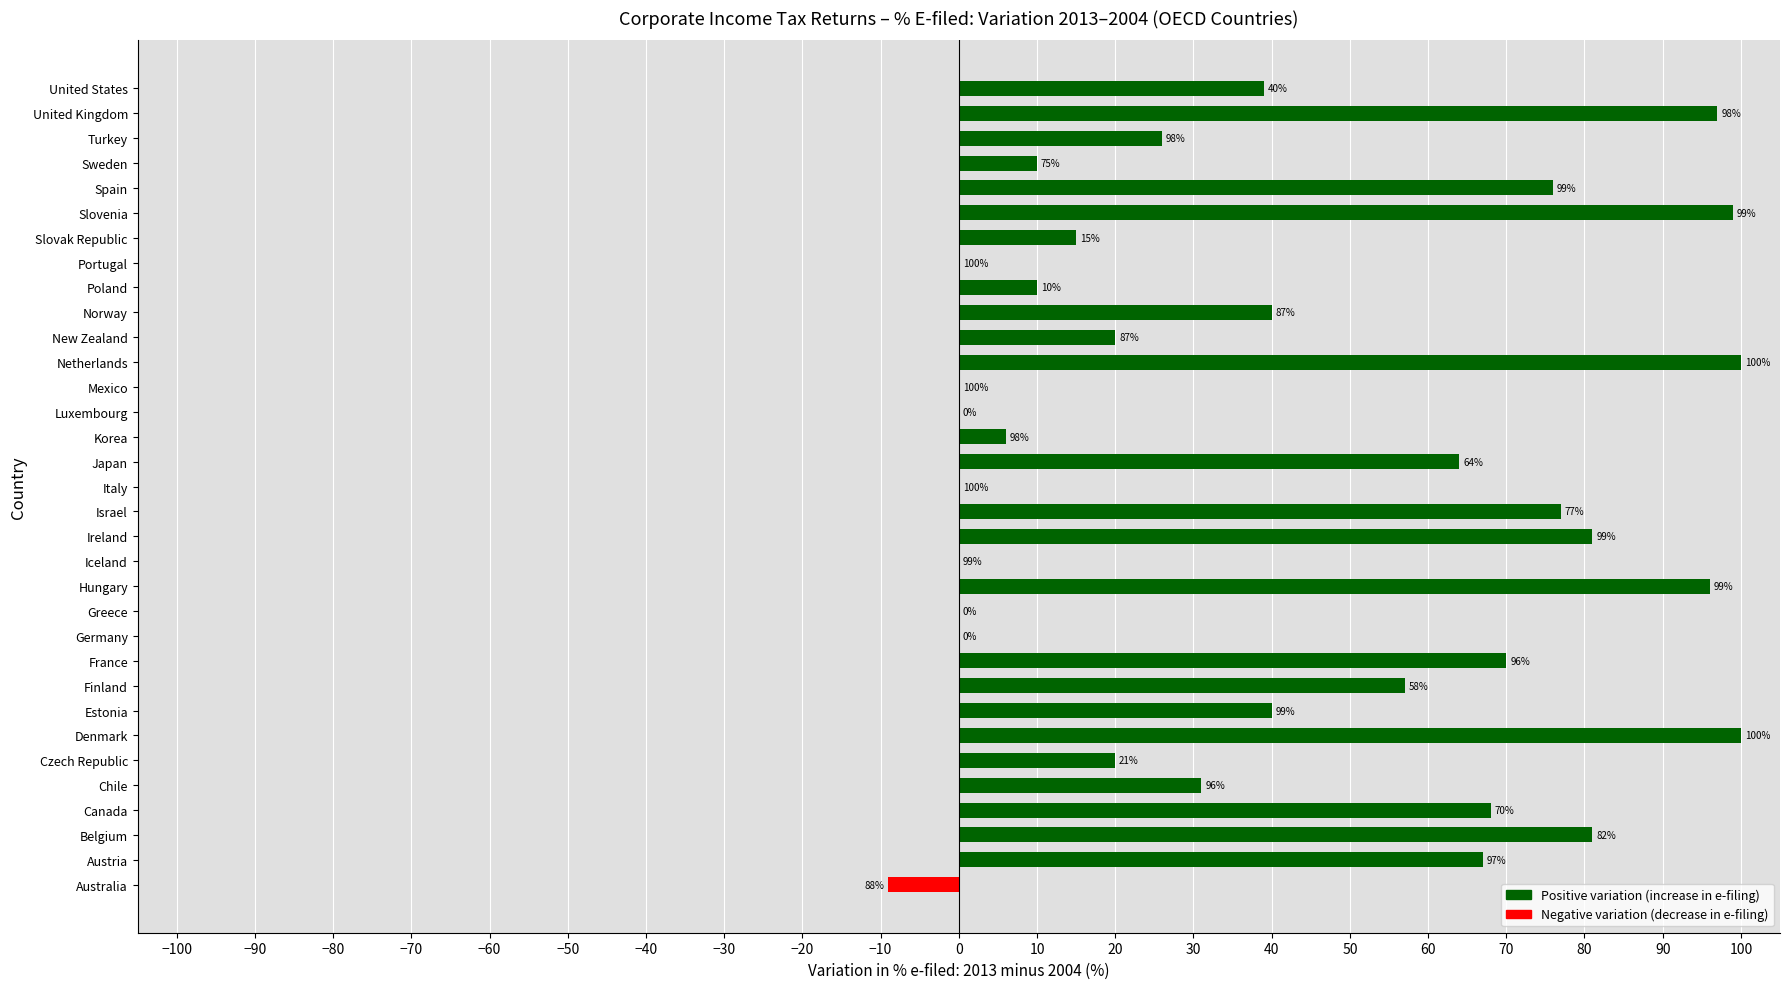

What is the sum of all values?

1381